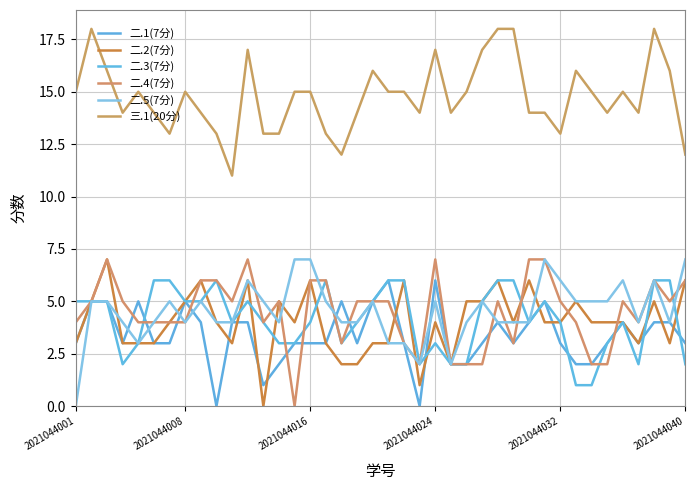

What is the difference between the second highest and minimum values in the 二.2(7分) series?

6